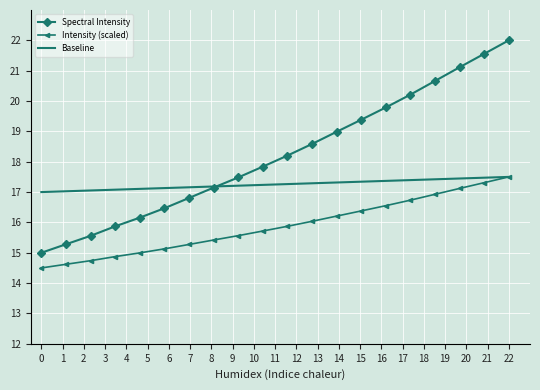

What is the difference between the second highest and minimum values in the Baseline series?

0.5